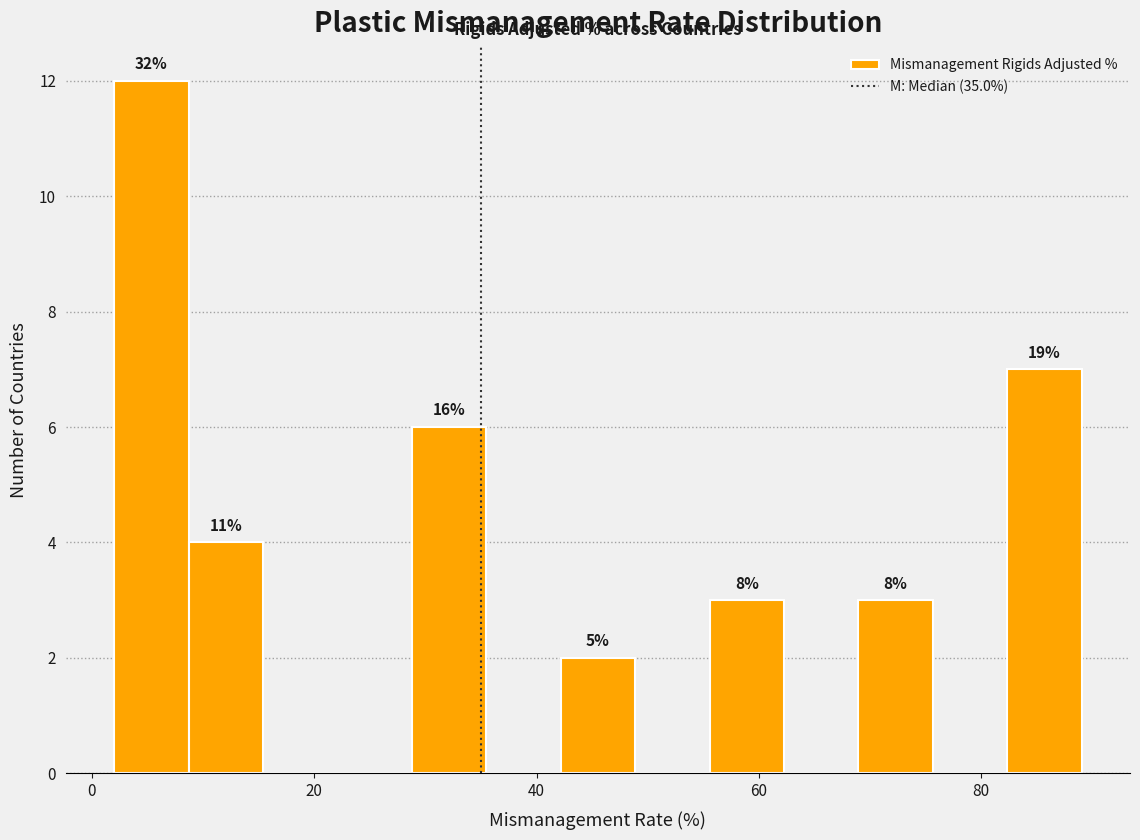

Around what value on the x-axis is the tallest bar? Give the approximate position of its centre, as read against the axis.

6